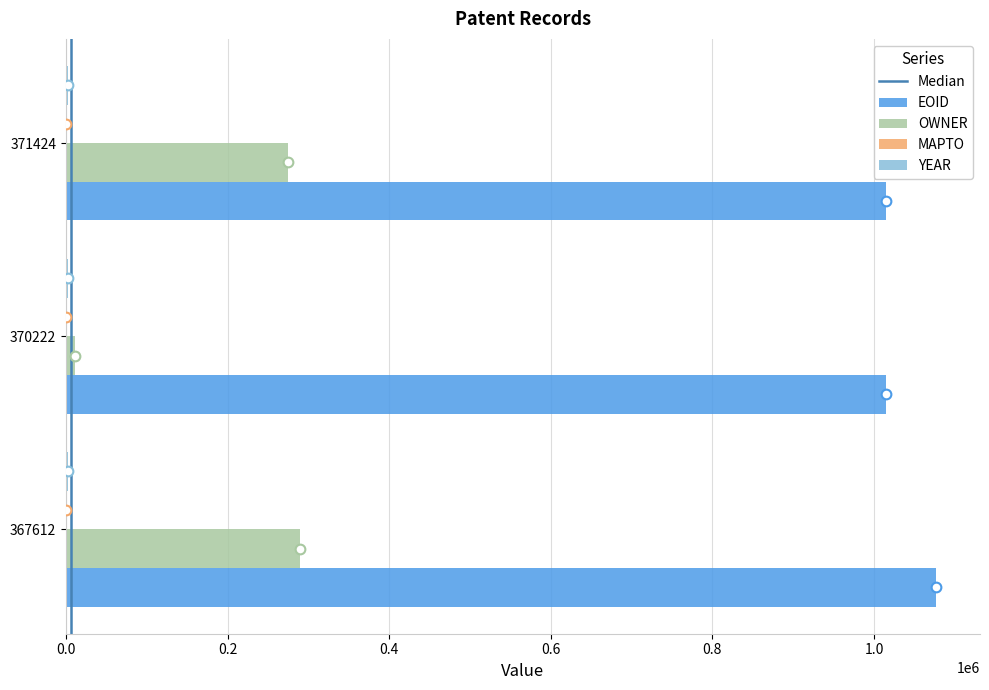

Which series has the largest total across all categories?

EOID